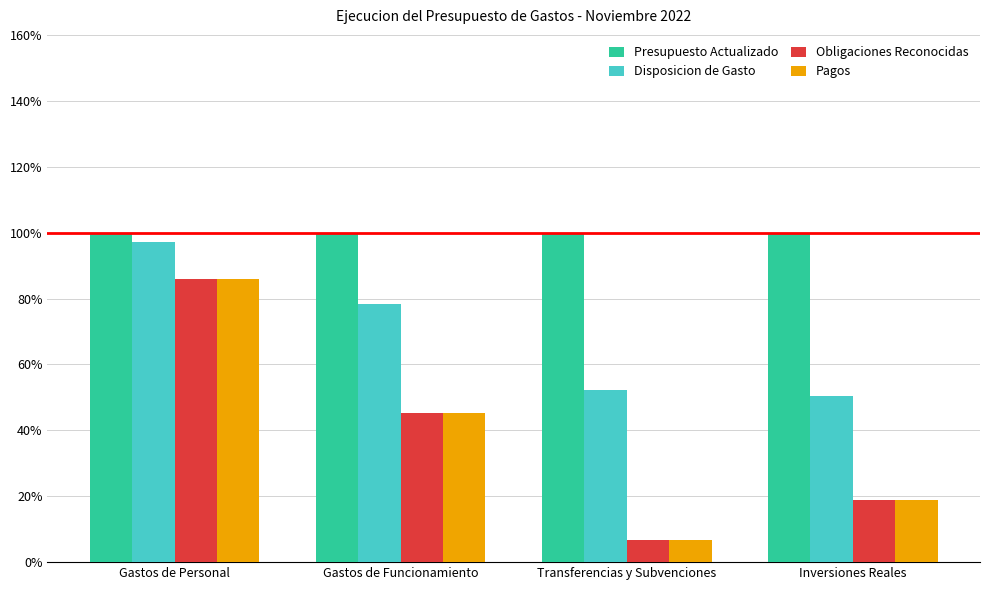

Is it true that Pagos equals 50.0 at Gastos de Personal?

False